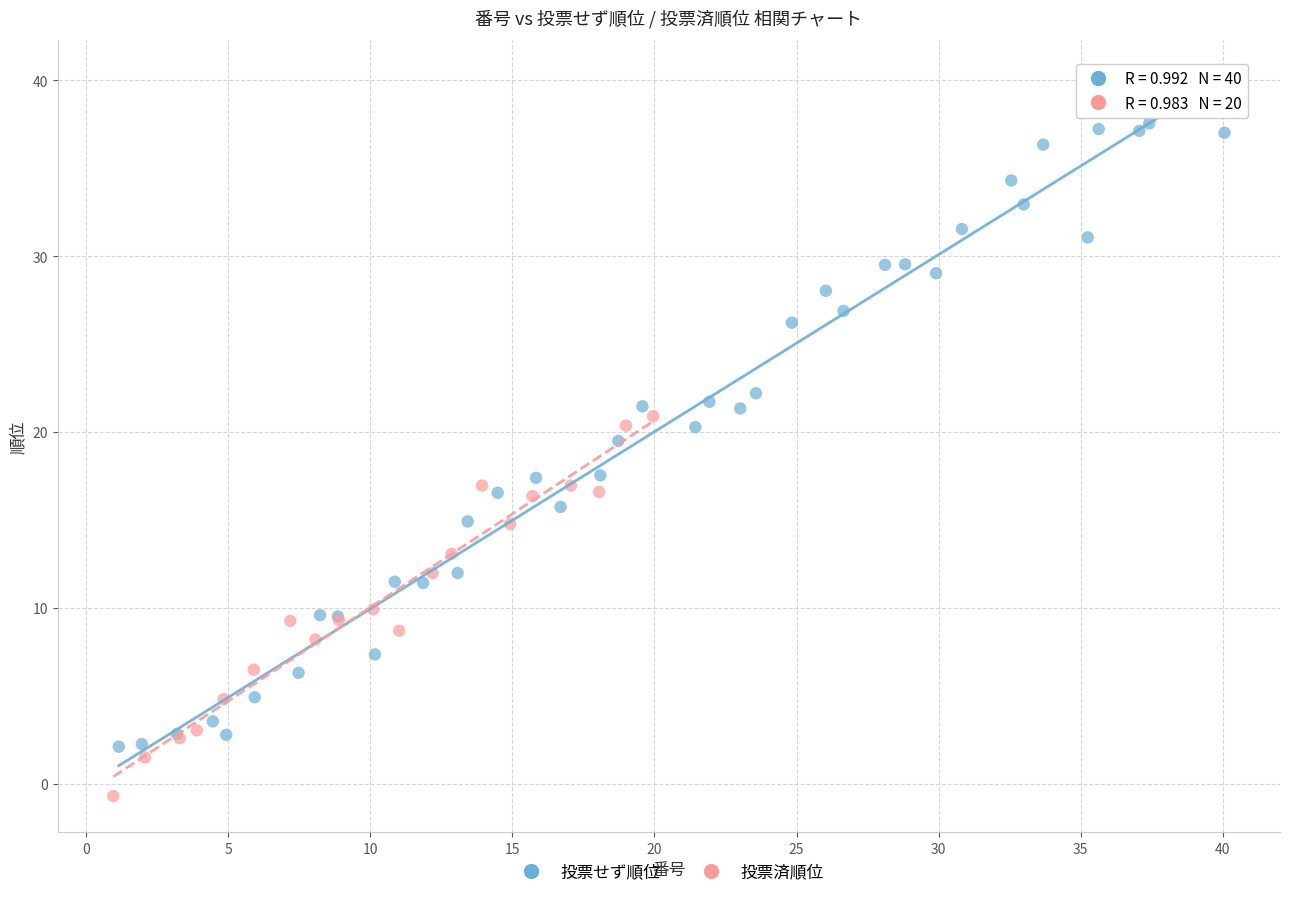

Which series has the largest Y range (max minus min)?

投票せず順位